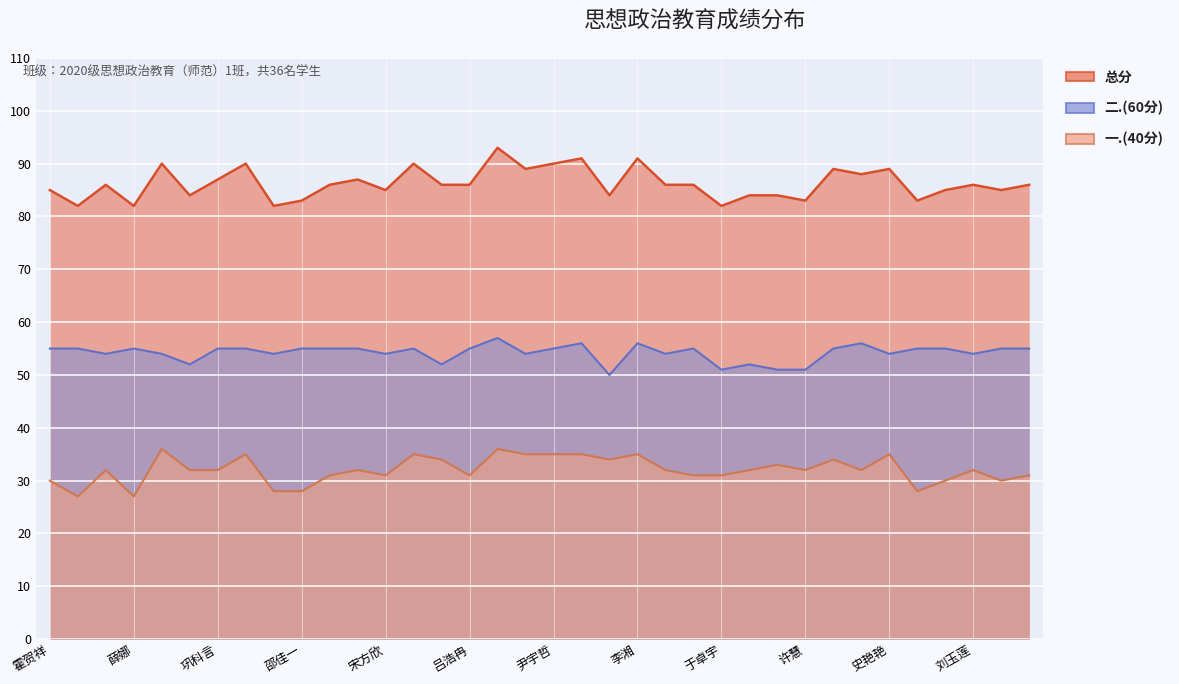

Between 黄熠 and 孙倩, which is larger?

孙倩